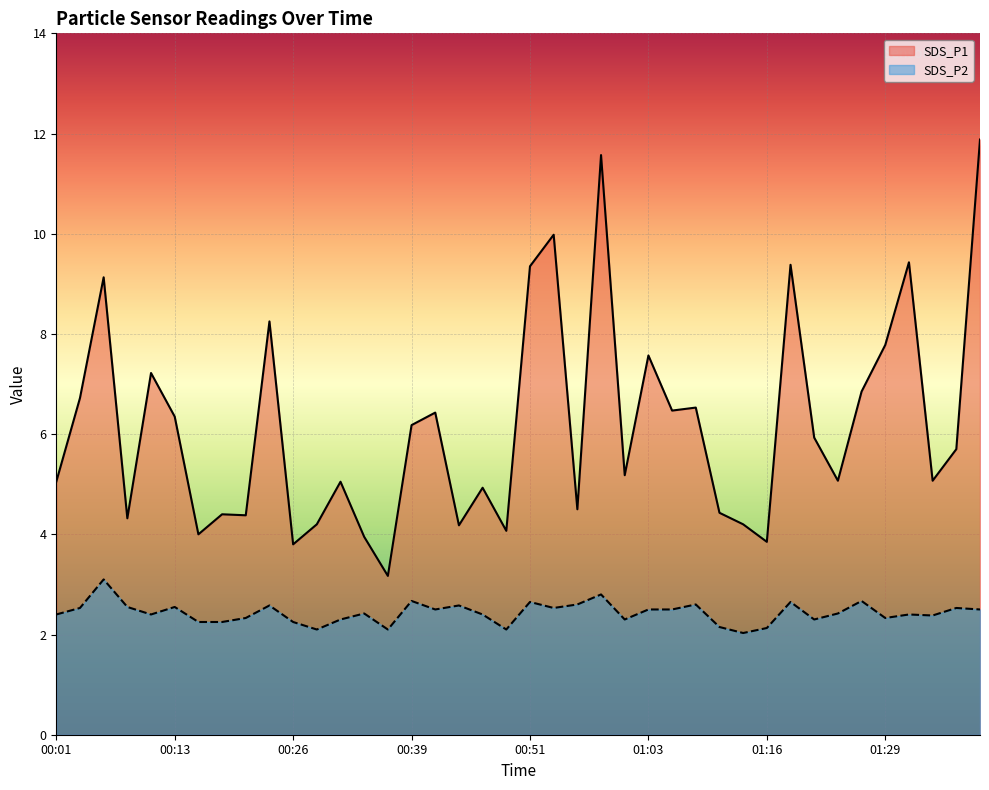

How many interior local peaks does the SDS_P1 series have?

13